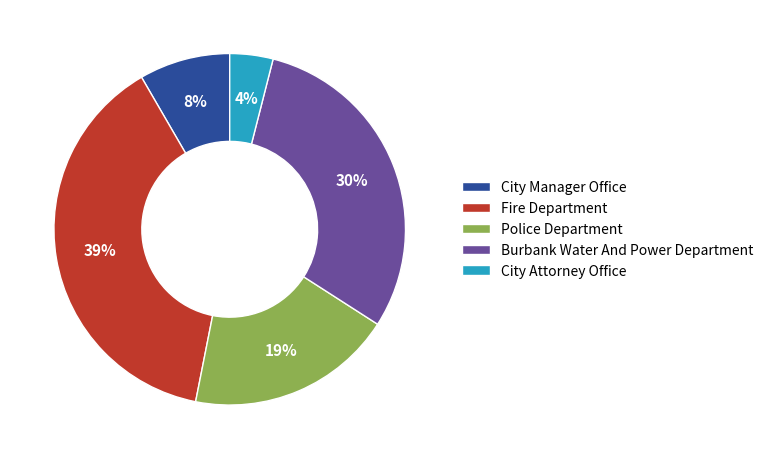

Is there a majority slice in this chart?

No